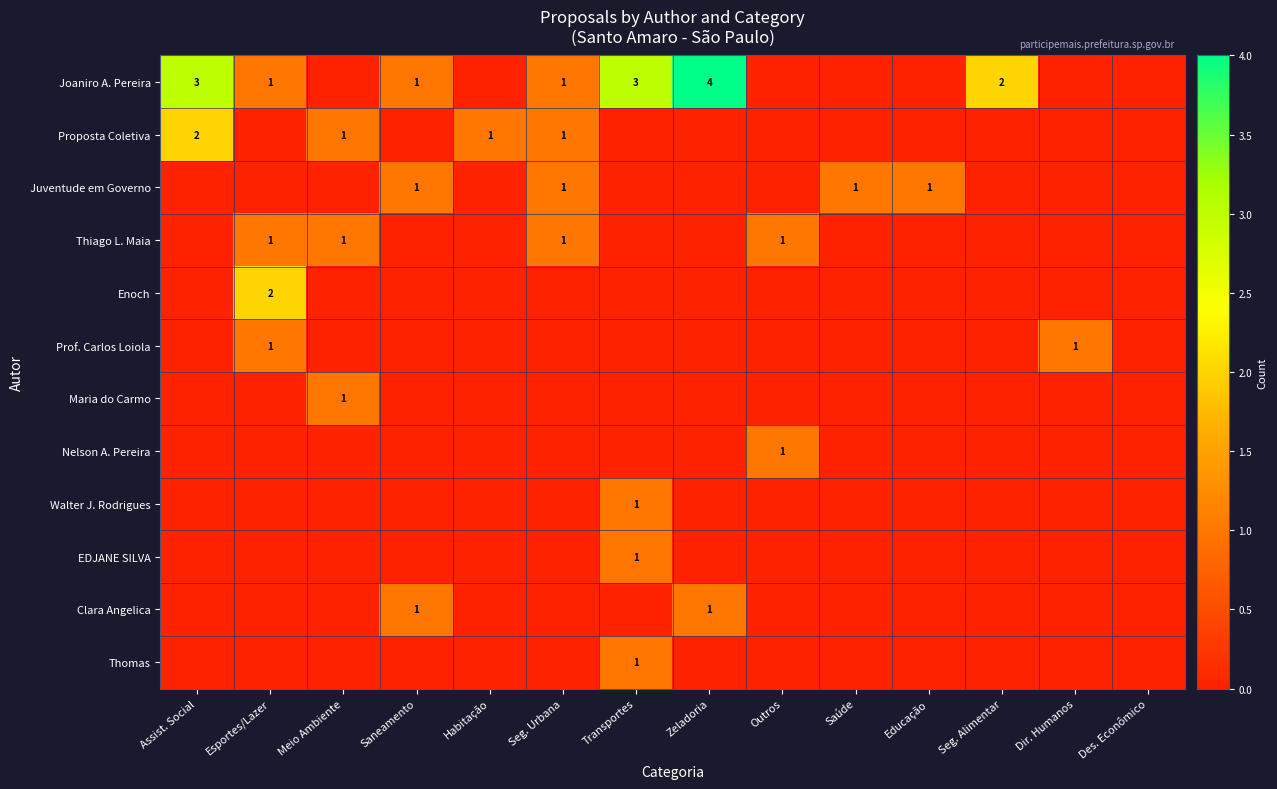

What is the total value across all series at Transportes?

6